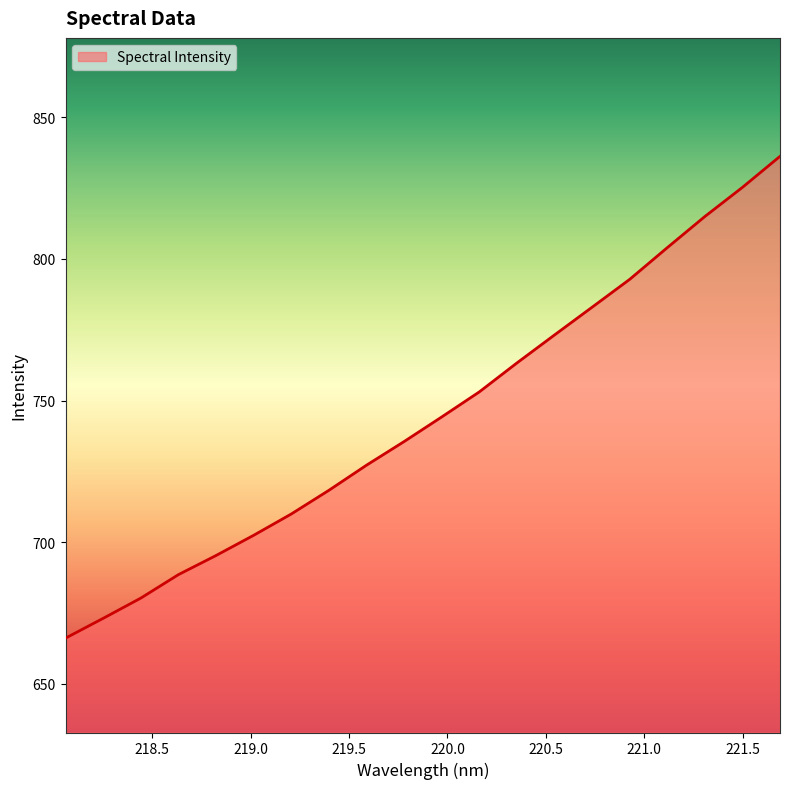

Does the chart have visible grid lines?

No